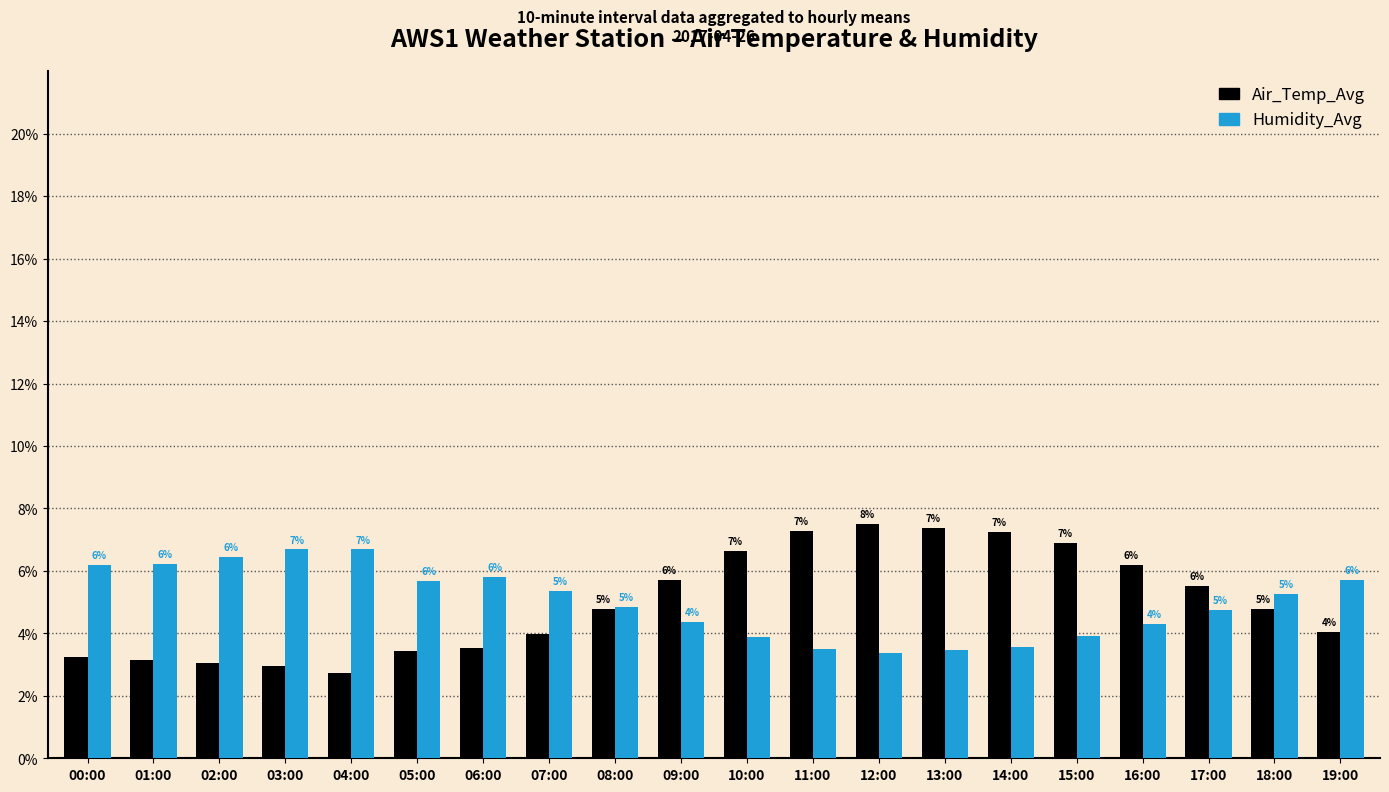

How many bars are there in total?

40